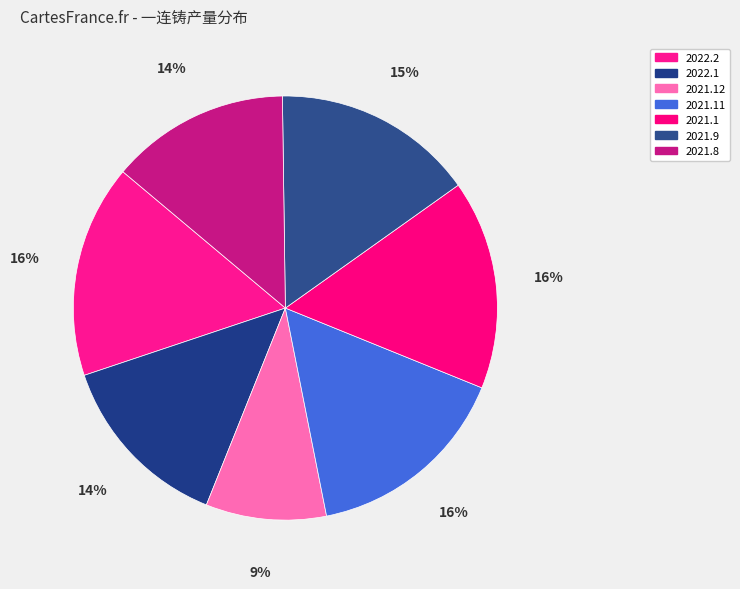

Count the number of slices in the pie.

7